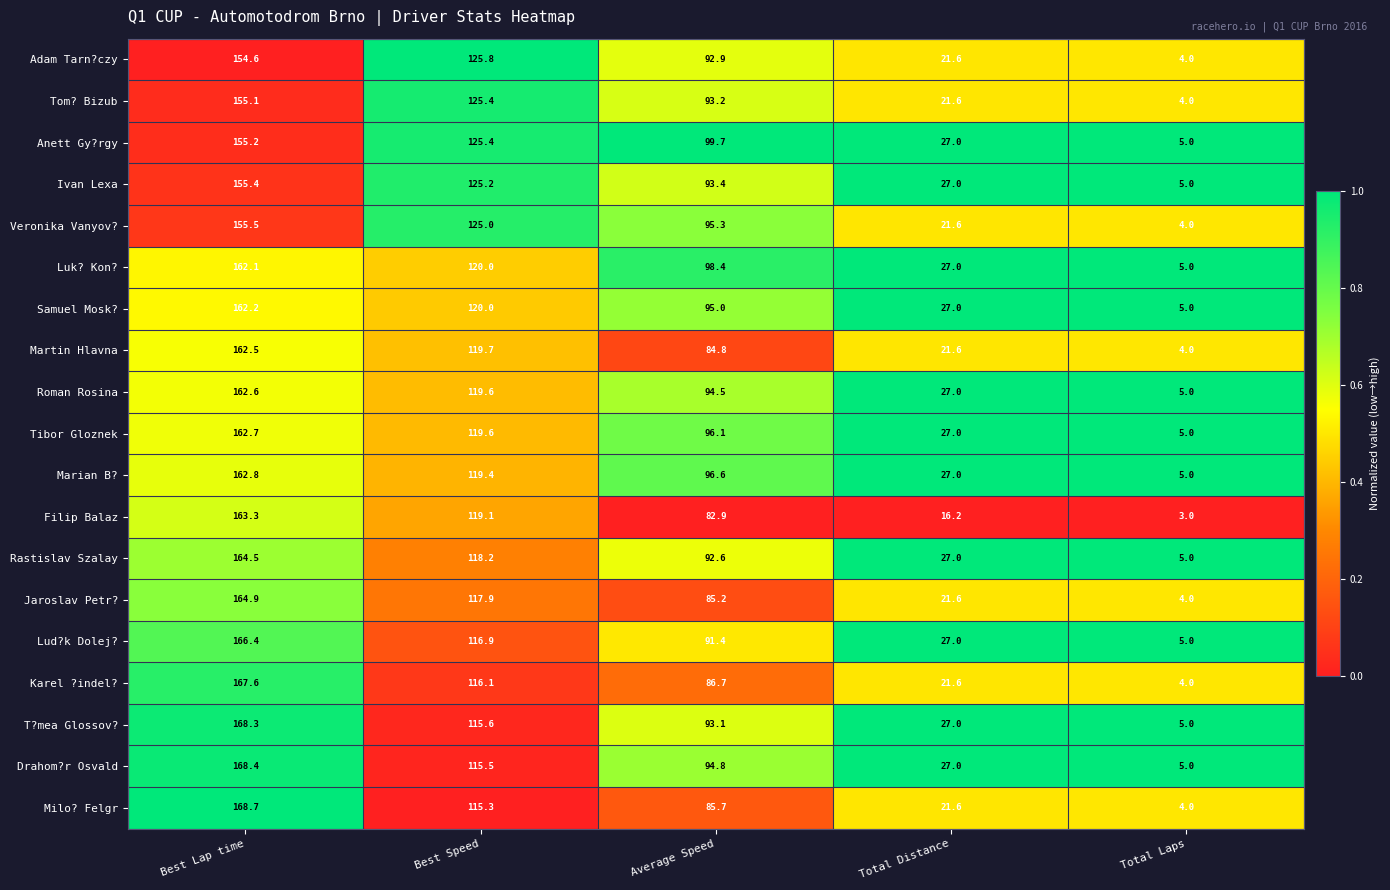

List the labels in order of T?mea Glossov? value, largest first.

Best Lap time, Best Speed, Average Speed, Total Distance, Total Laps